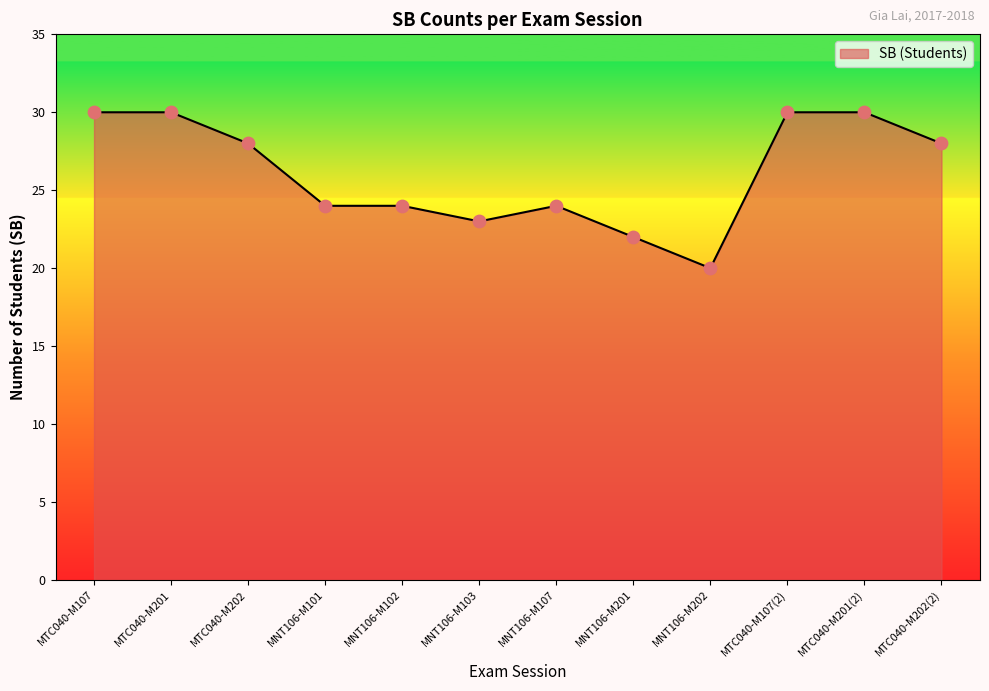

Which has a higher value, MTC040-M107(2) or MNT106-M102?

MTC040-M107(2)